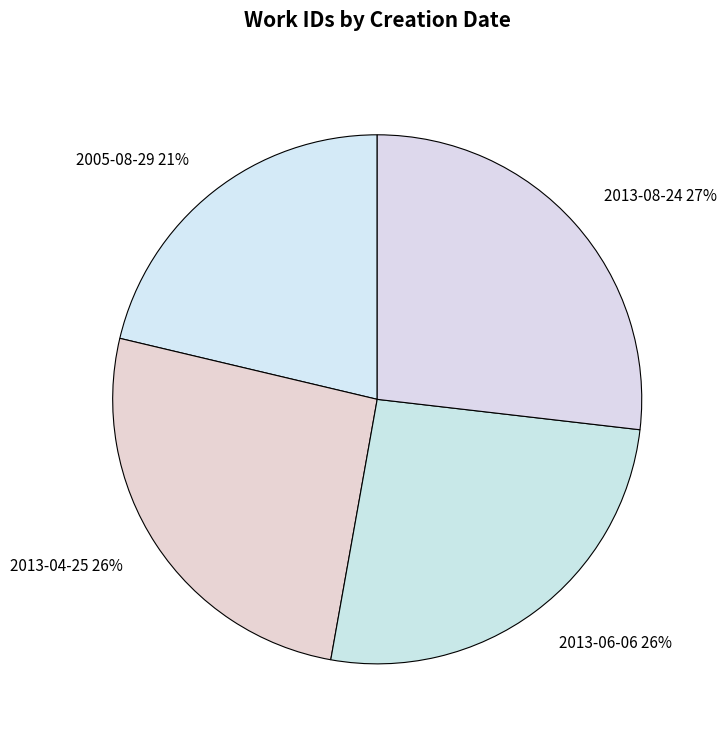

Approximately how many times larger is the value at 2013-04-25 26% compared to 2013-08-24 27%?

1.0